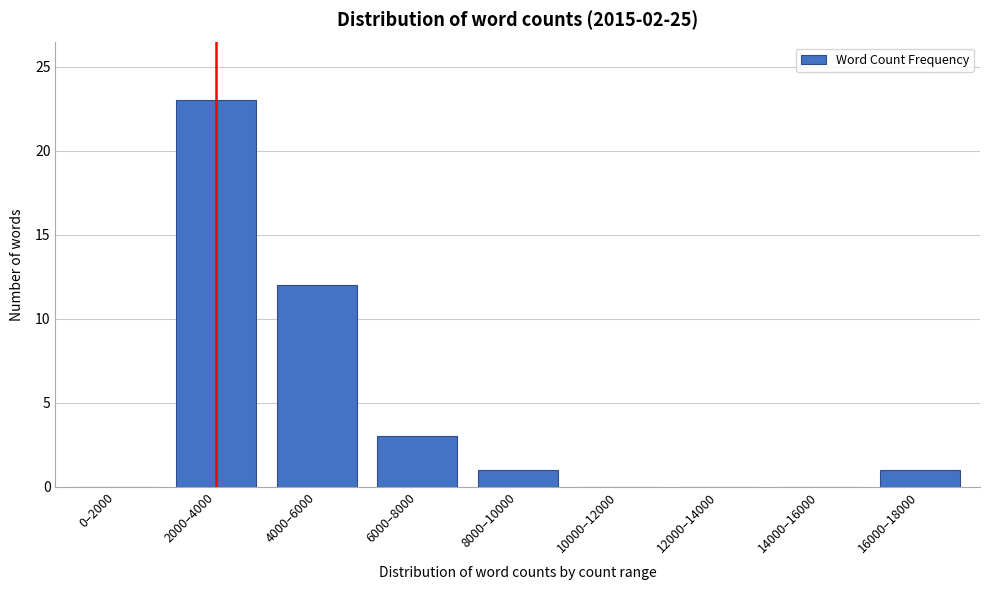

Reading left to right, list all the values displayed in this chart.

0–2000=0	2000–4000=23	4000–6000=12	6000–8000=3	8000–10000=1	10000–12000=0	12000–14000=0	14000–16000=0	16000–18000=1